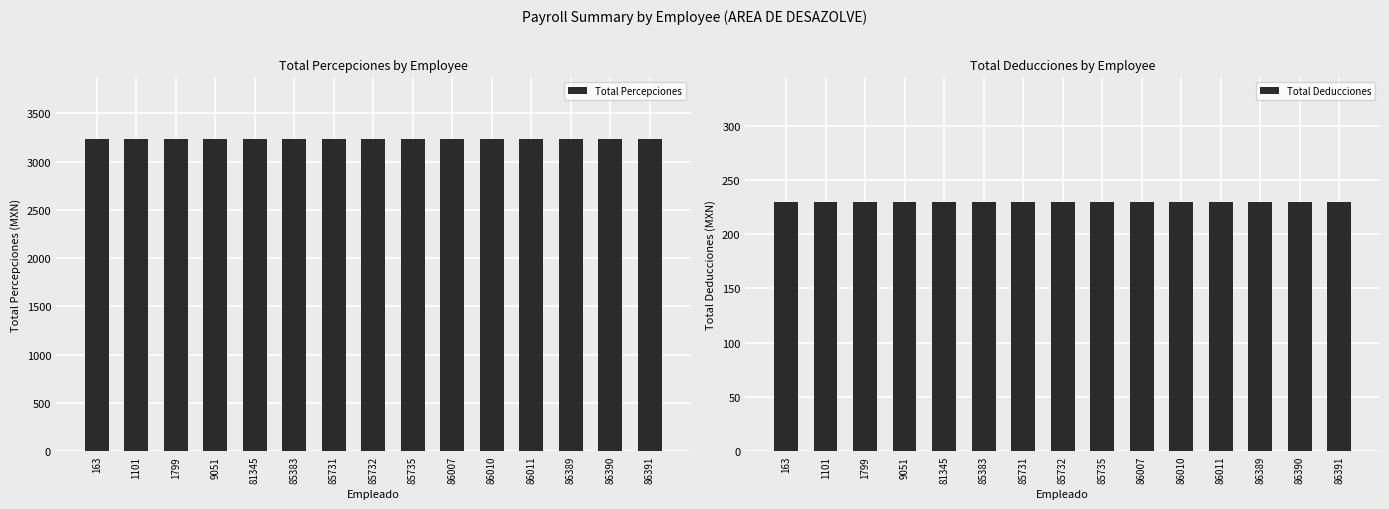

What is the sum of all Total Percepciones values?

48450.5